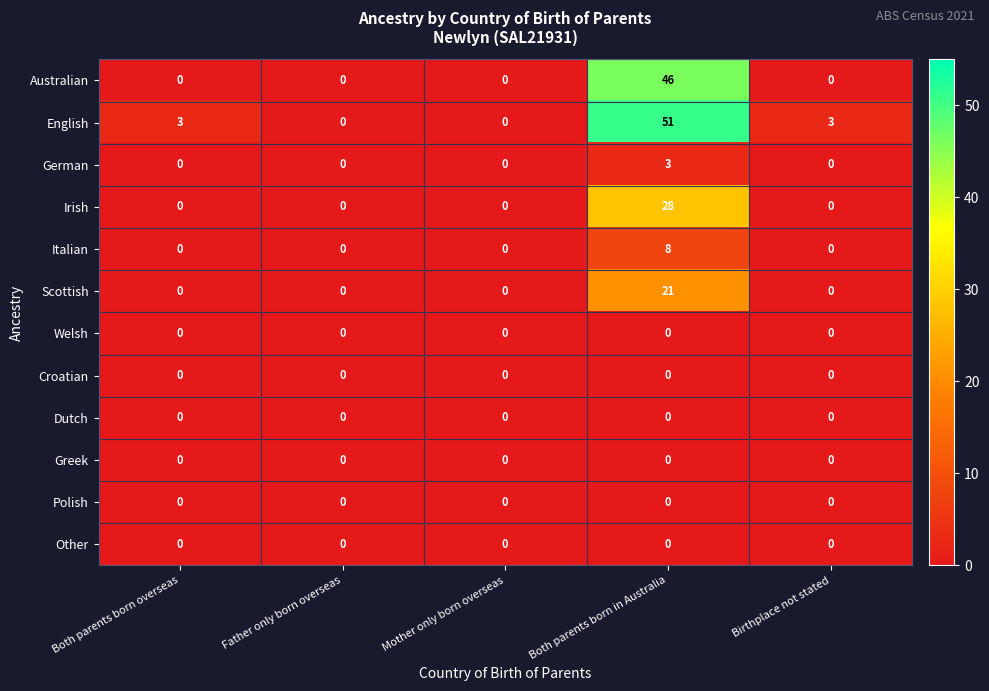

Which series has the largest range (max minus min)?

English